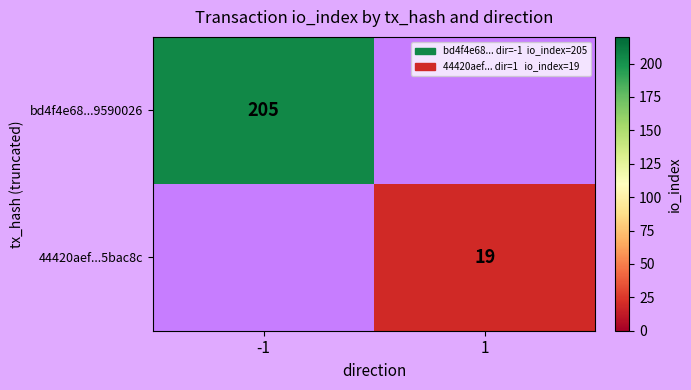

Is the value of bd4f4e68...9590026 at -1 greater than the value of 44420aef...5bac8c at 1?

Yes